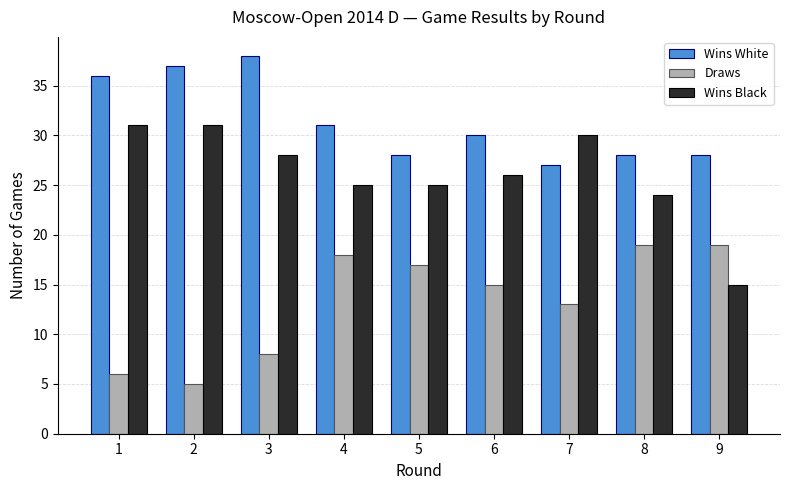

Reading left to right, list all the values displayed in this chart.

Wins White: 36	37	38	31	28	30	27	28	28
Draws: 6	5	8	18	17	15	13	19	19
Wins Black: 31	31	28	25	25	26	30	24	15